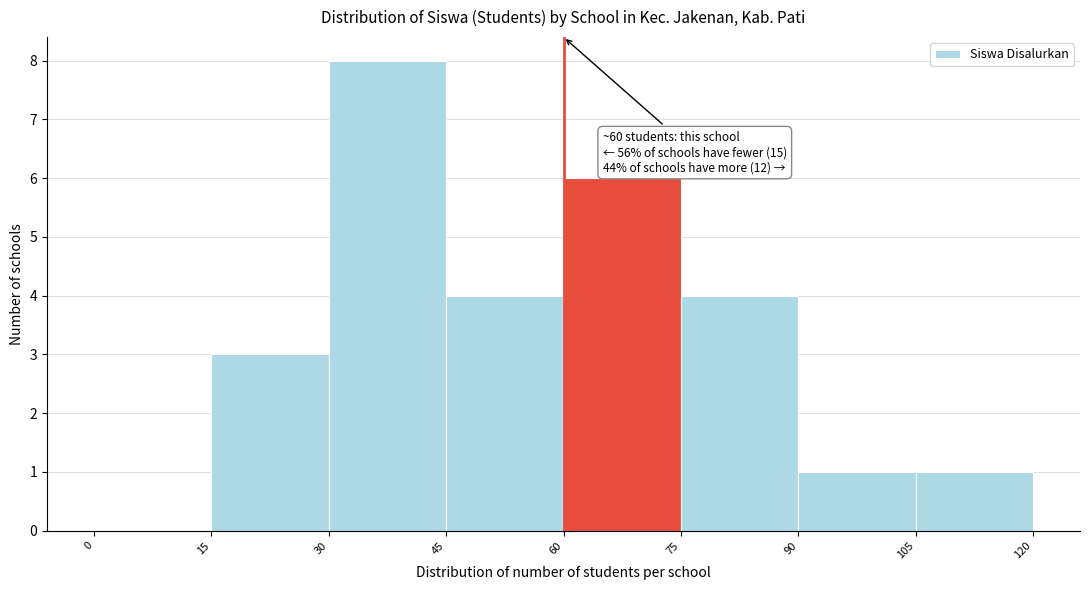

Which range on the x-axis has the tallest bar?

30 to 45